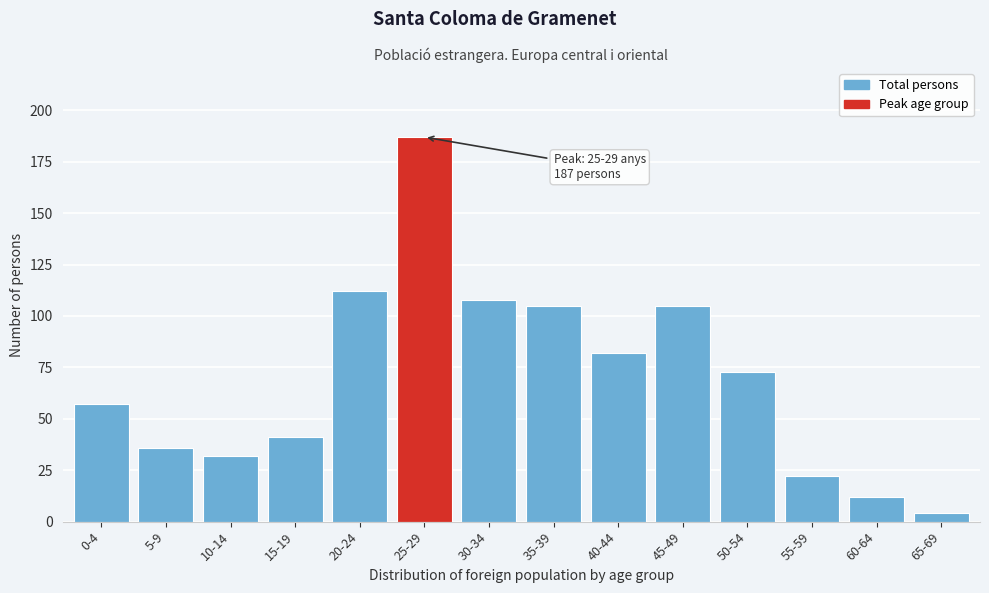

Reading left to right, extract all data points from this chart.

0-4=57	5-9=36	10-14=32	15-19=41	20-24=112	25-29=187	30-34=108	35-39=105	40-44=82	45-49=105	50-54=73	55-59=22	60-64=12	65-69=4